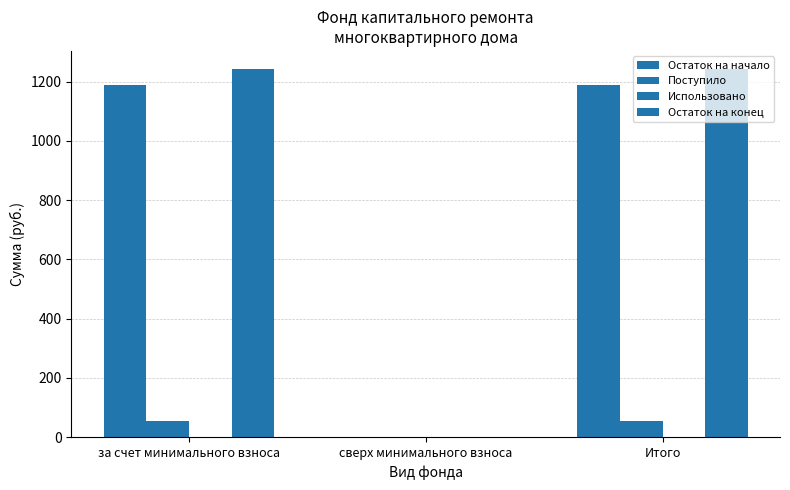

What is the label of the 2nd bar from the right?

сверх минимального взноса